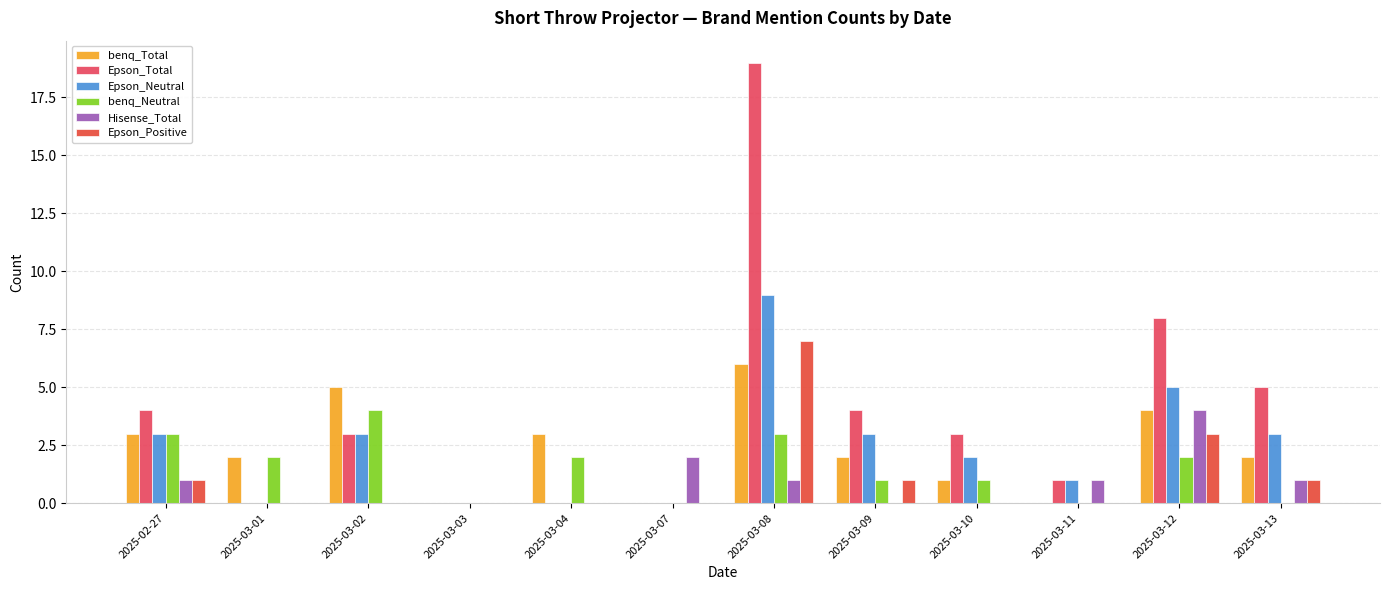

How many distinct data groups are displayed?

6